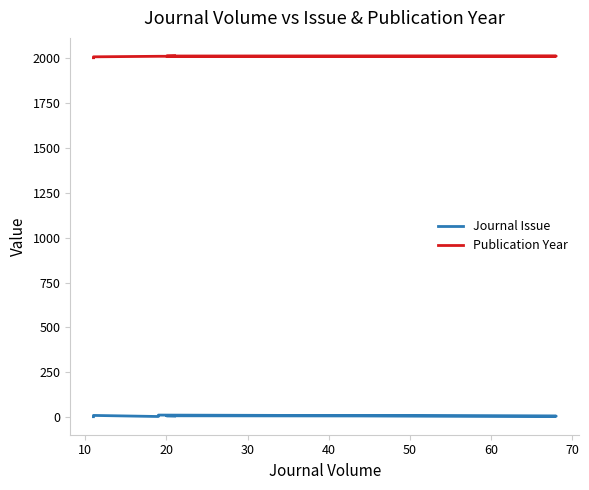

True or false: Publication Year and Journal Issue intersect in this chart.

False